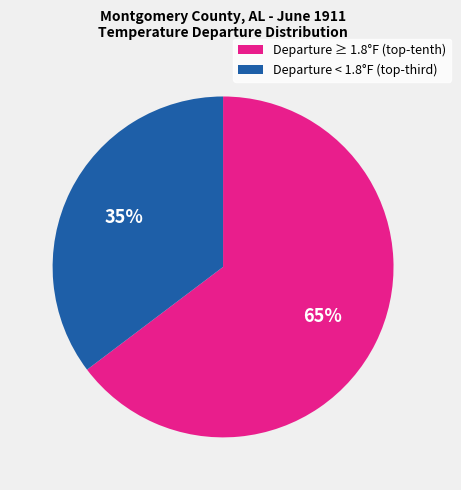

Is there any slice that represents more than half of the pie?

Yes